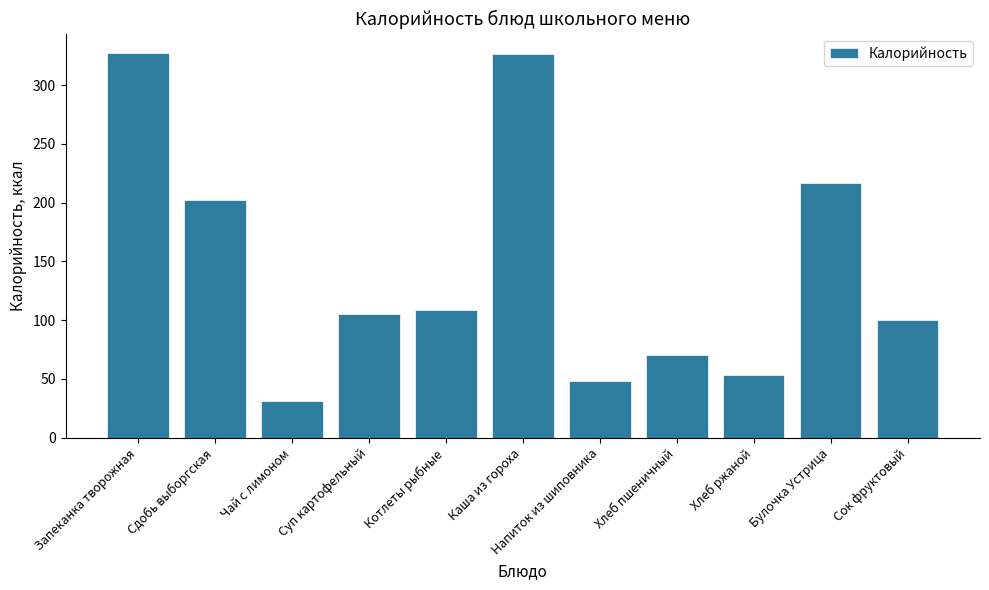

What is the label of the 10th bar from the right?

Сдобь выборгская